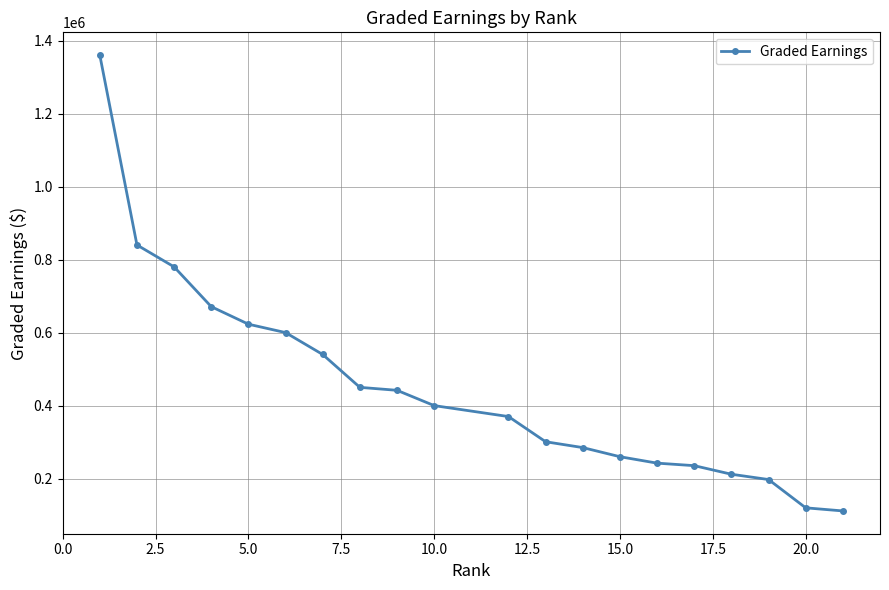

What is the difference between the maximum and second lowest values?

1240000